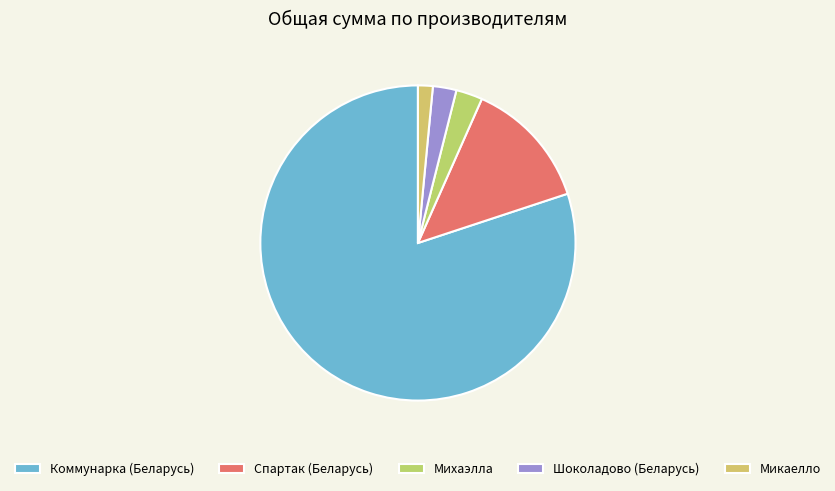

Which has a higher value, Микаелло or Коммунарка (Беларусь)?

Коммунарка (Беларусь)